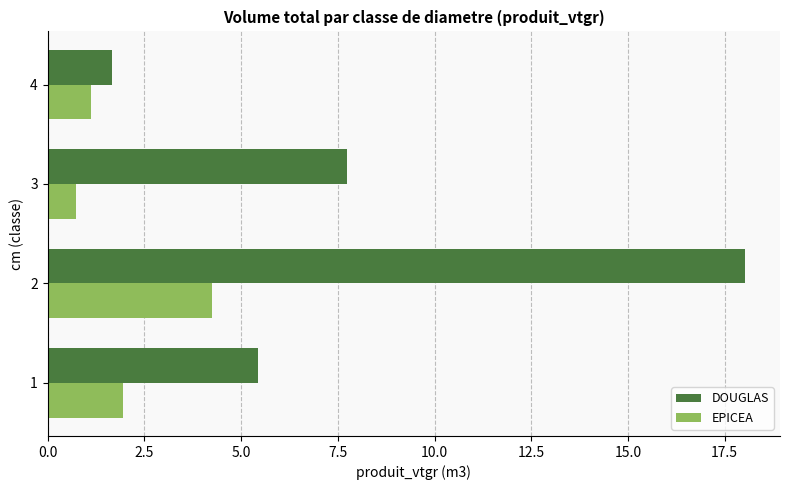

What is the highest value of the DOUGLAS series?

18.0